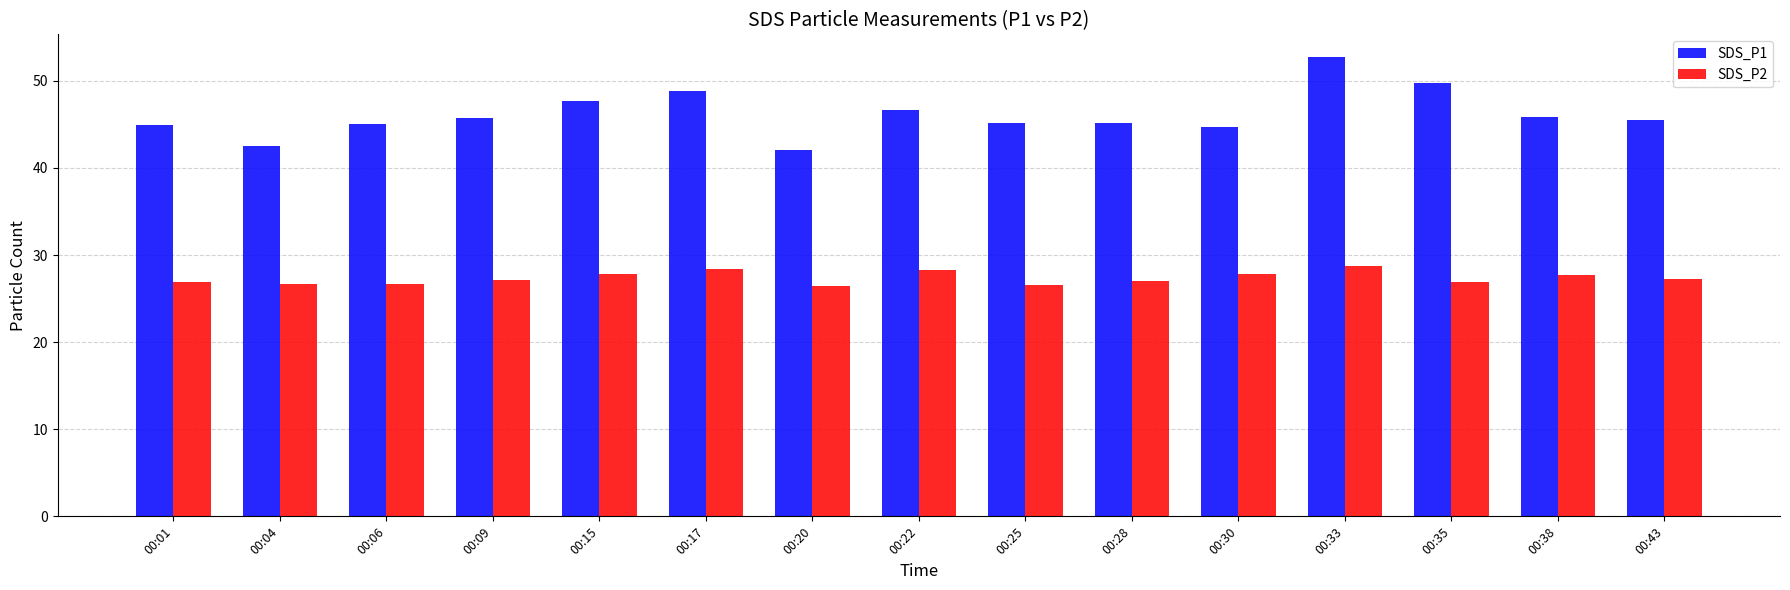

Is it true that SDS_P1 equals 45.0 at 00:06?

True